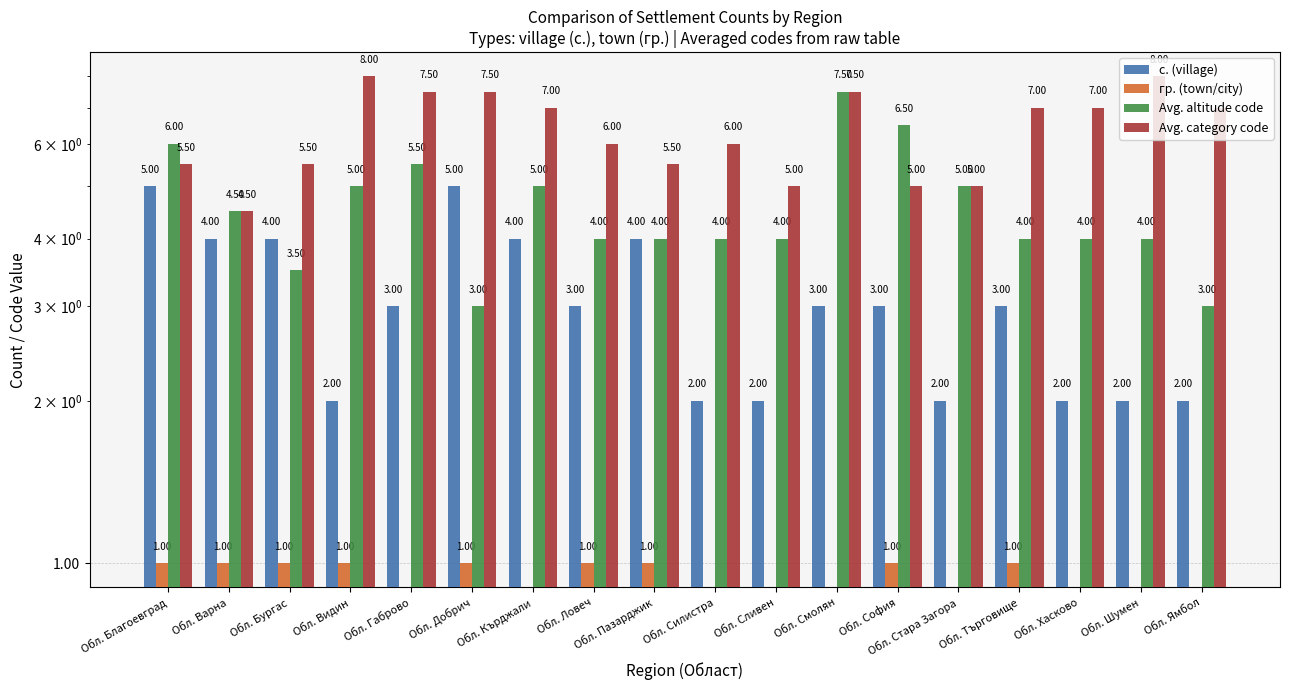

Which series has the largest total across all categories?

Avg. category code